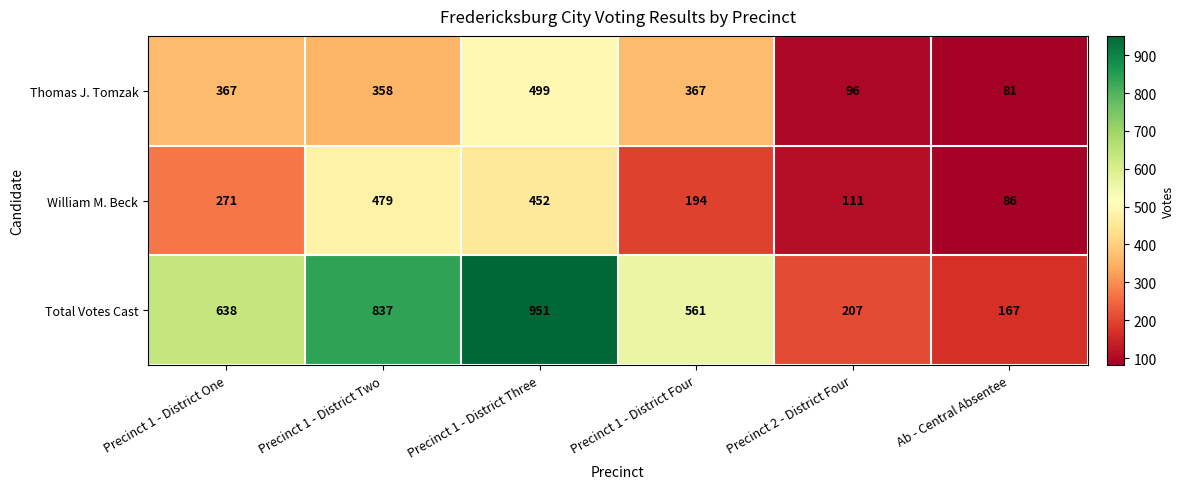

Count the number of data series in this chart.

3